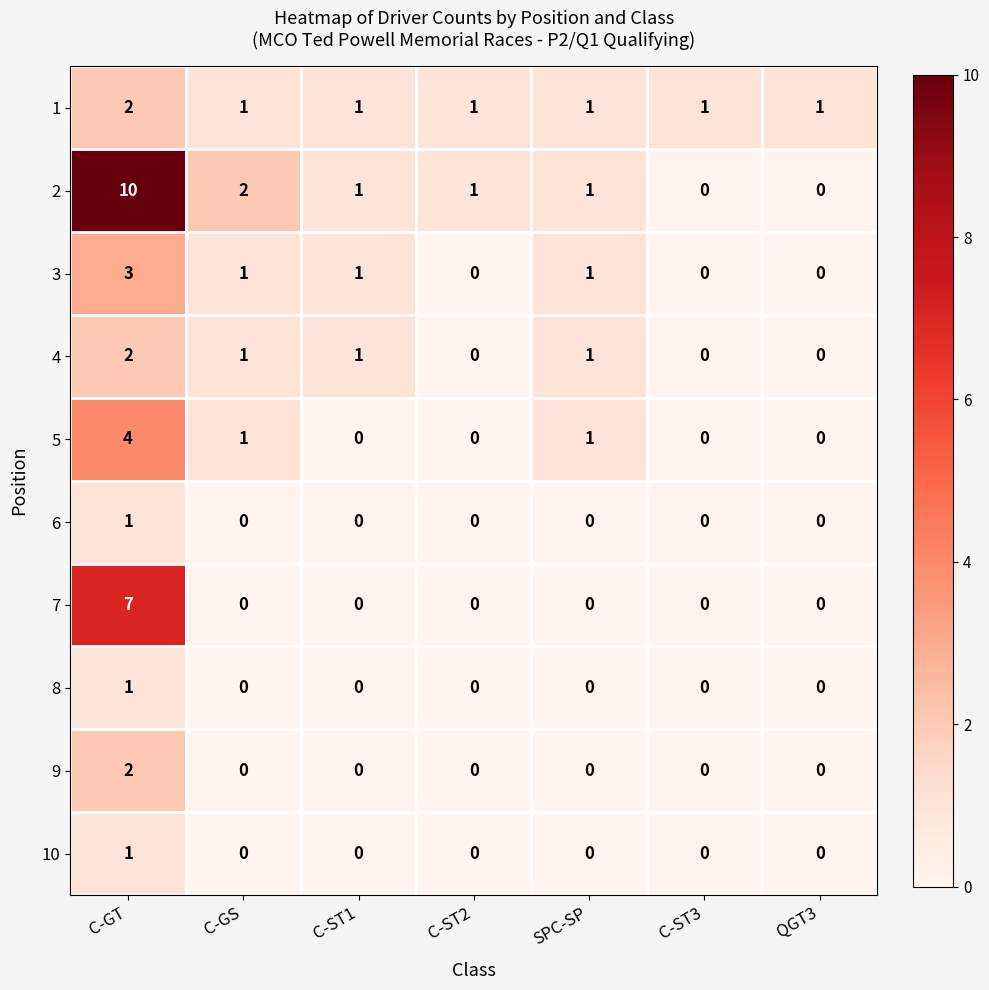

Which category has the highest value in the 4 series?

C-GT